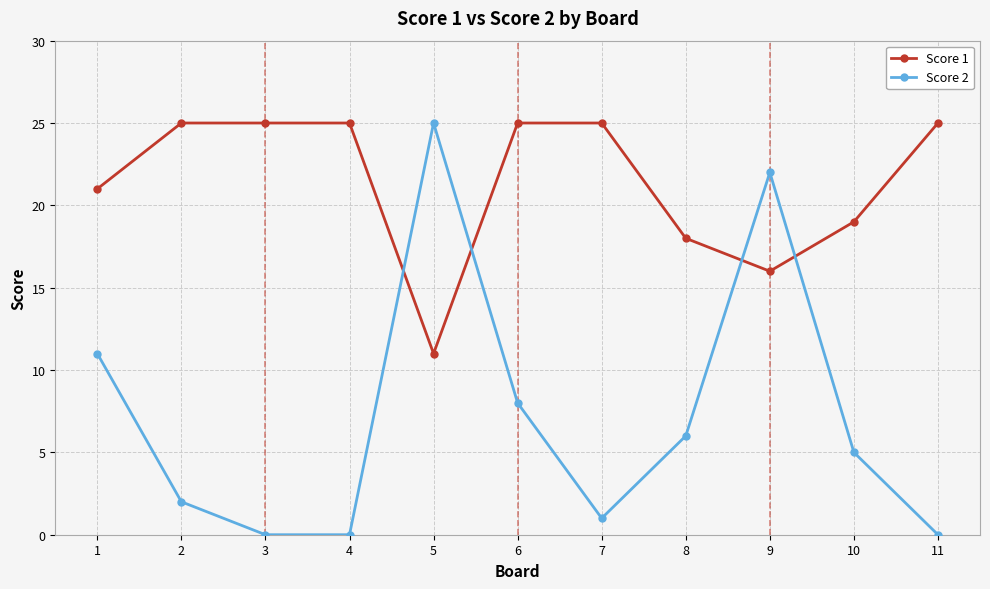

What is the greatest value displayed?

25